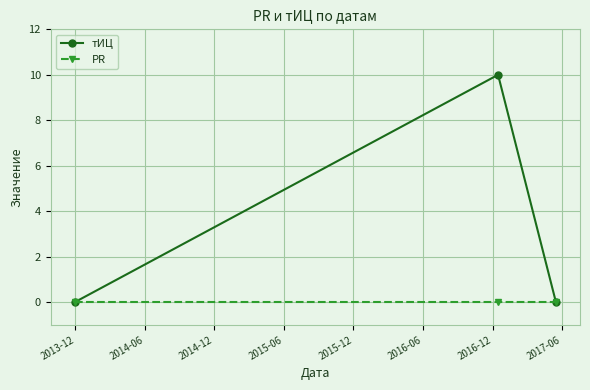

What are all the series names shown in the legend?

тИЦ, PR